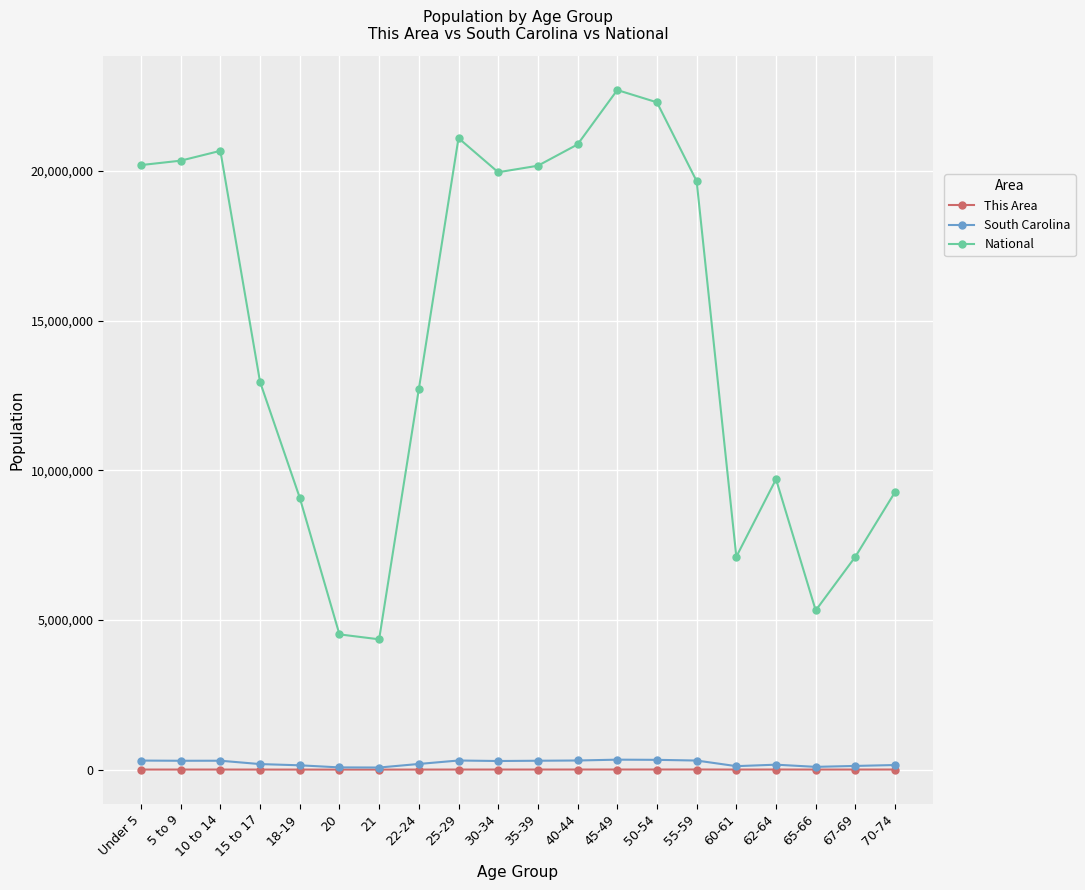

What is the total value across all series at 22-24?

12902621